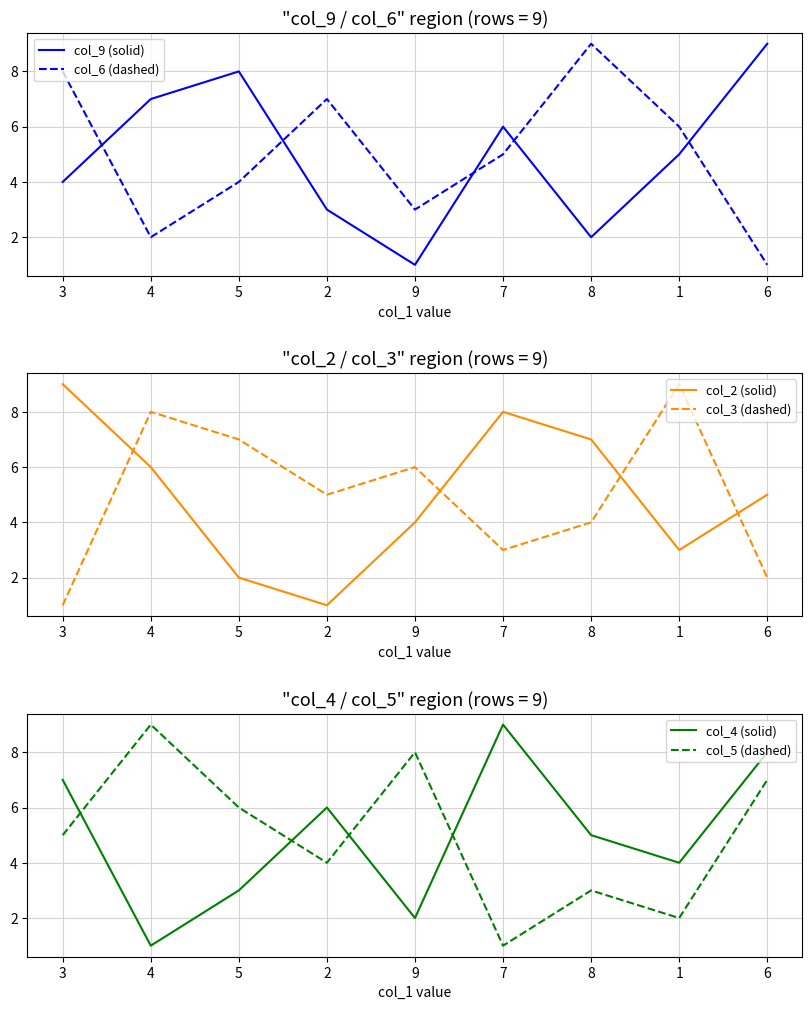

Between 7 and 4, which is larger?

4